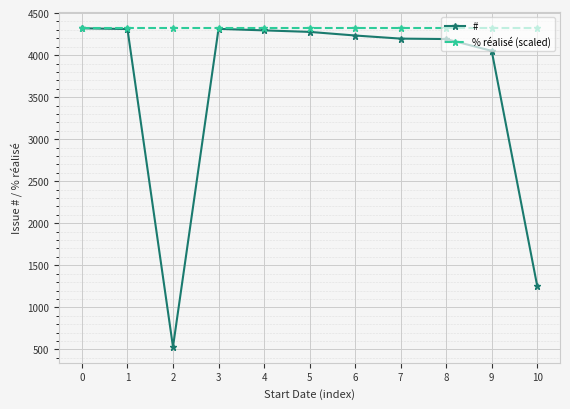

What is the sum of the % réalisé (scaled) values at 0 and 7?

8638